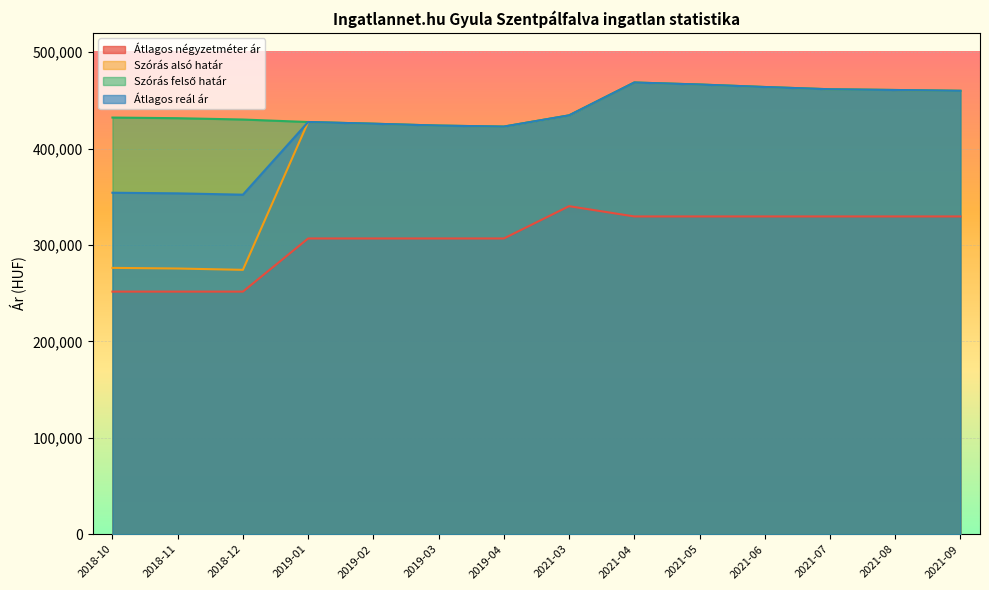

Rank the categories by Szórás alsó határ value from highest to lowest.

2021-04, 2021-05, 2021-06, 2021-07, 2021-08, 2021-09, 2021-03, 2019-01, 2019-02, 2019-03, 2019-04, 2018-10, 2018-11, 2018-12